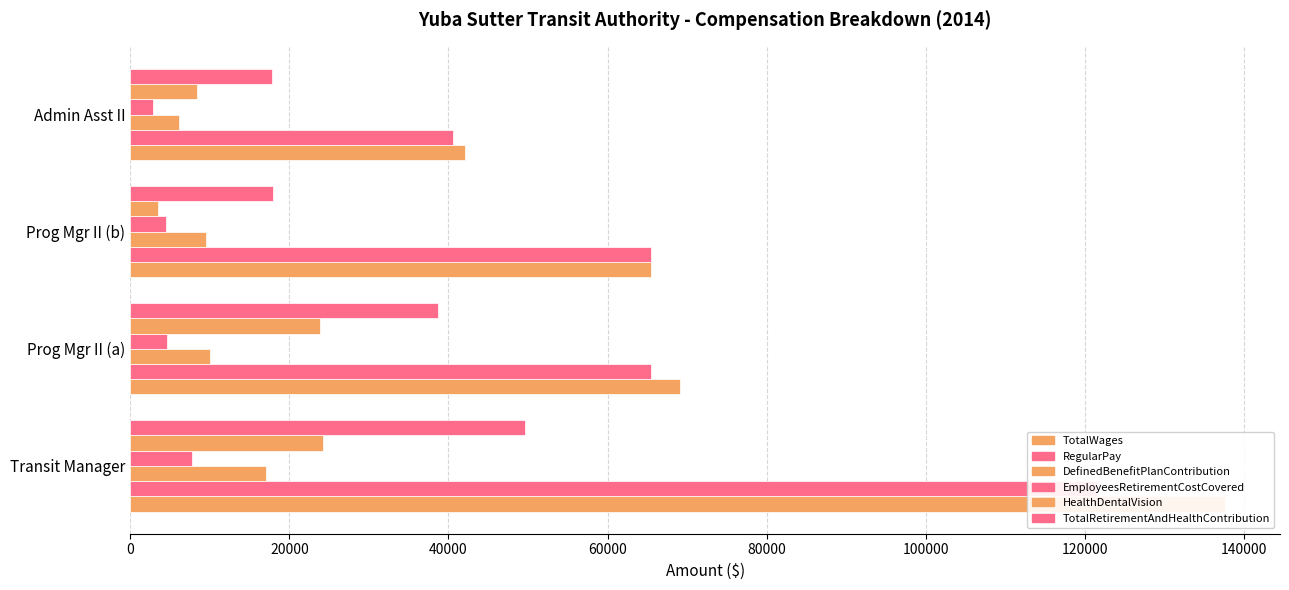

What is the average value of the EmployeesRetirementCostCovered series?

4940